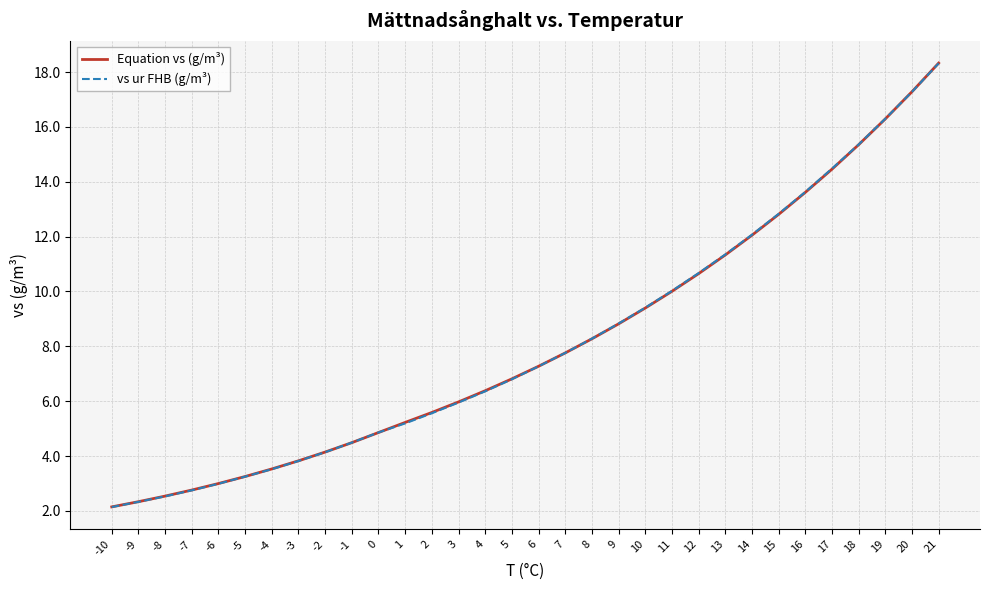

At which category is the sum across all series the highest?

21